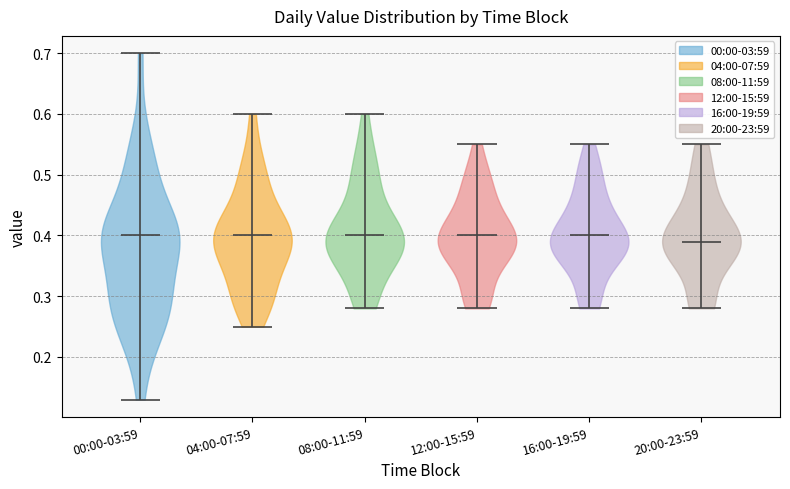

Reading left to right, read every violin against the y-axis: where its median line is, and the lowest and highest points it reaches. The values are not printed on the chart, so give them approximately, as read against the axis.

00:00-03:59: median line 0.40, lowest point 0.13, highest point 0.70
04:00-07:59: median line 0.40, lowest point 0.25, highest point 0.60
08:00-11:59: median line 0.40, lowest point 0.28, highest point 0.60
12:00-15:59: median line 0.40, lowest point 0.28, highest point 0.55
16:00-19:59: median line 0.40, lowest point 0.28, highest point 0.55
20:00-23:59: median line 0.39, lowest point 0.28, highest point 0.55